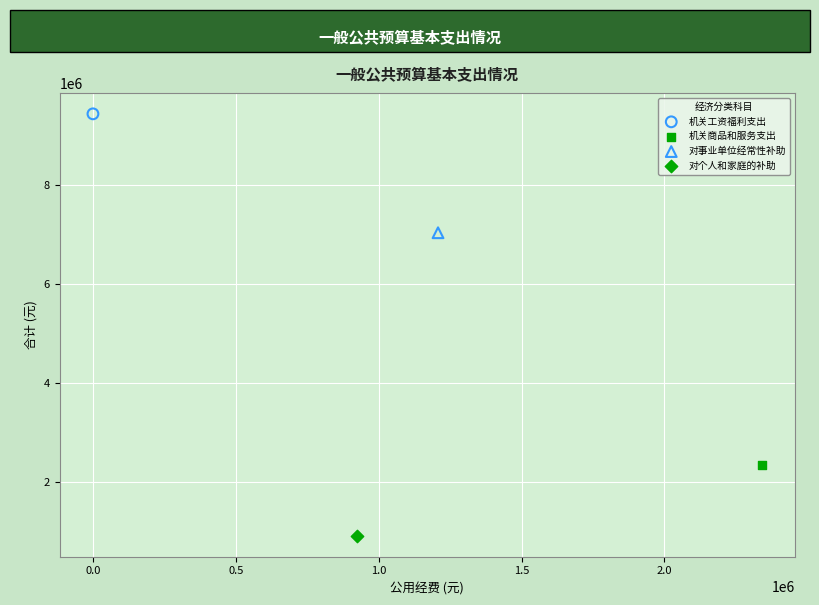

What are all the series names shown in the legend?

机关工资福利支出, 机关商品和服务支出, 对事业单位经常性补助, 对个人和家庭的补助